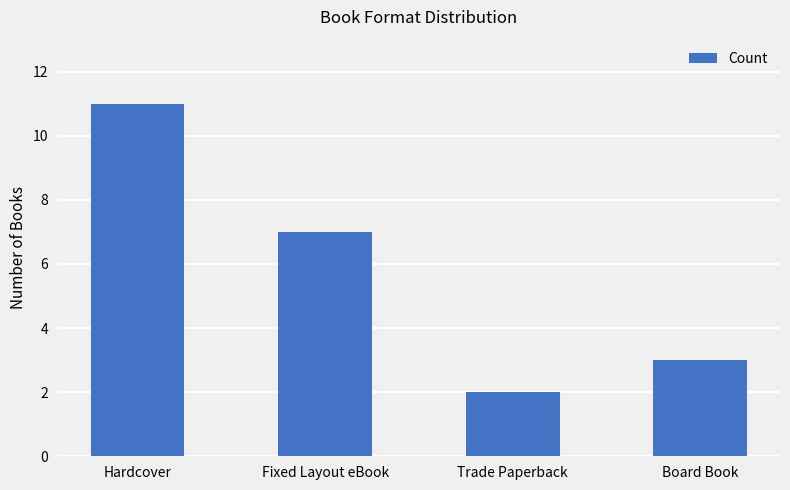

What is the minimum value shown in the chart?

2